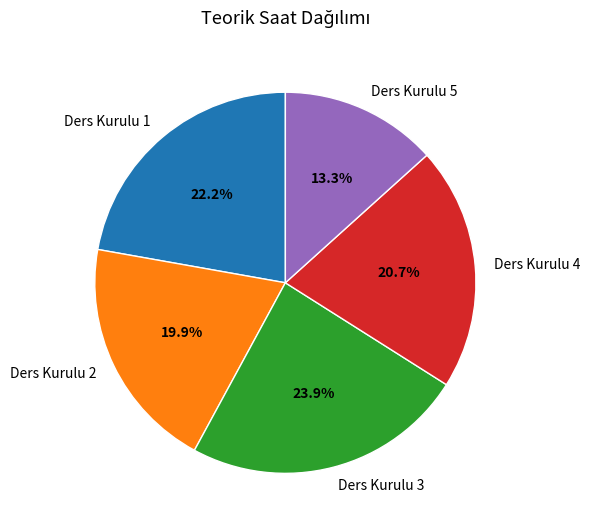

Does Ders Kurulu 4 account for over 50% of the chart?

No